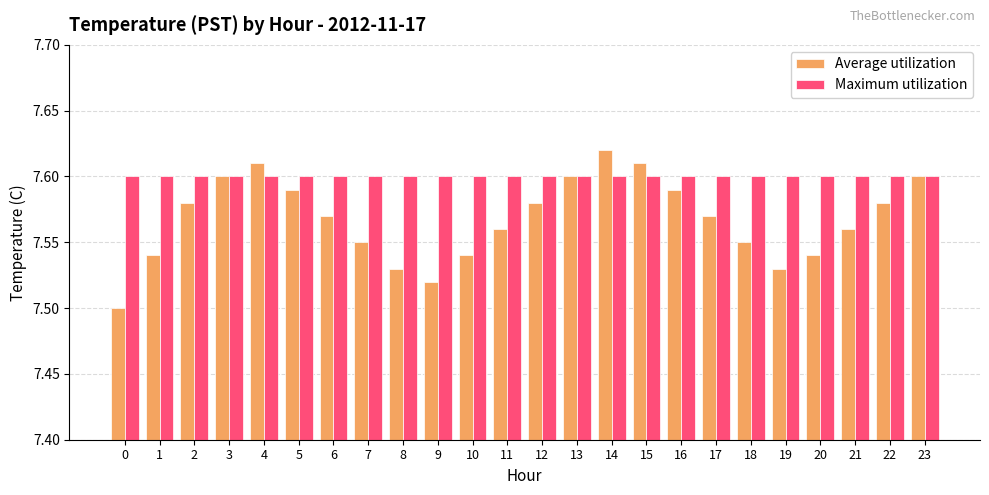

Count the Average utilization values in the range 7 to 8.

24